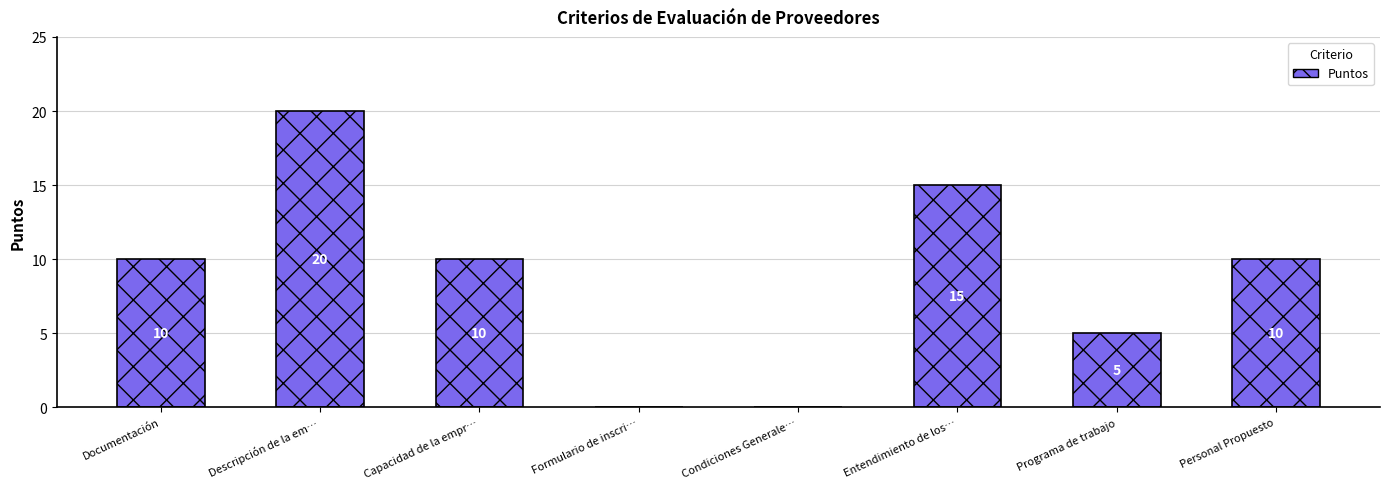

Count the number of categories in the chart.

8